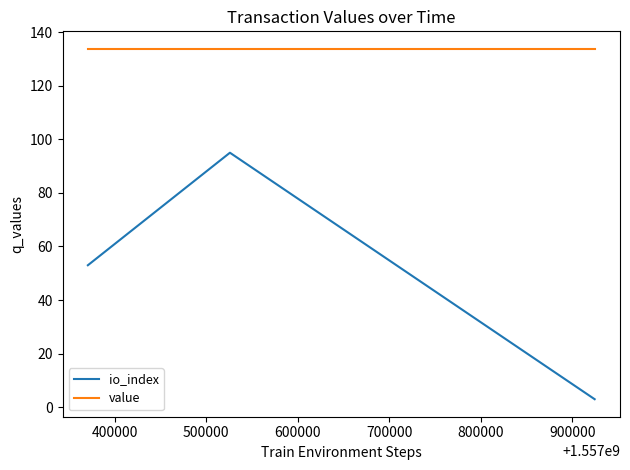

What is the difference between the maximum and minimum values in the io_index series?

92.0